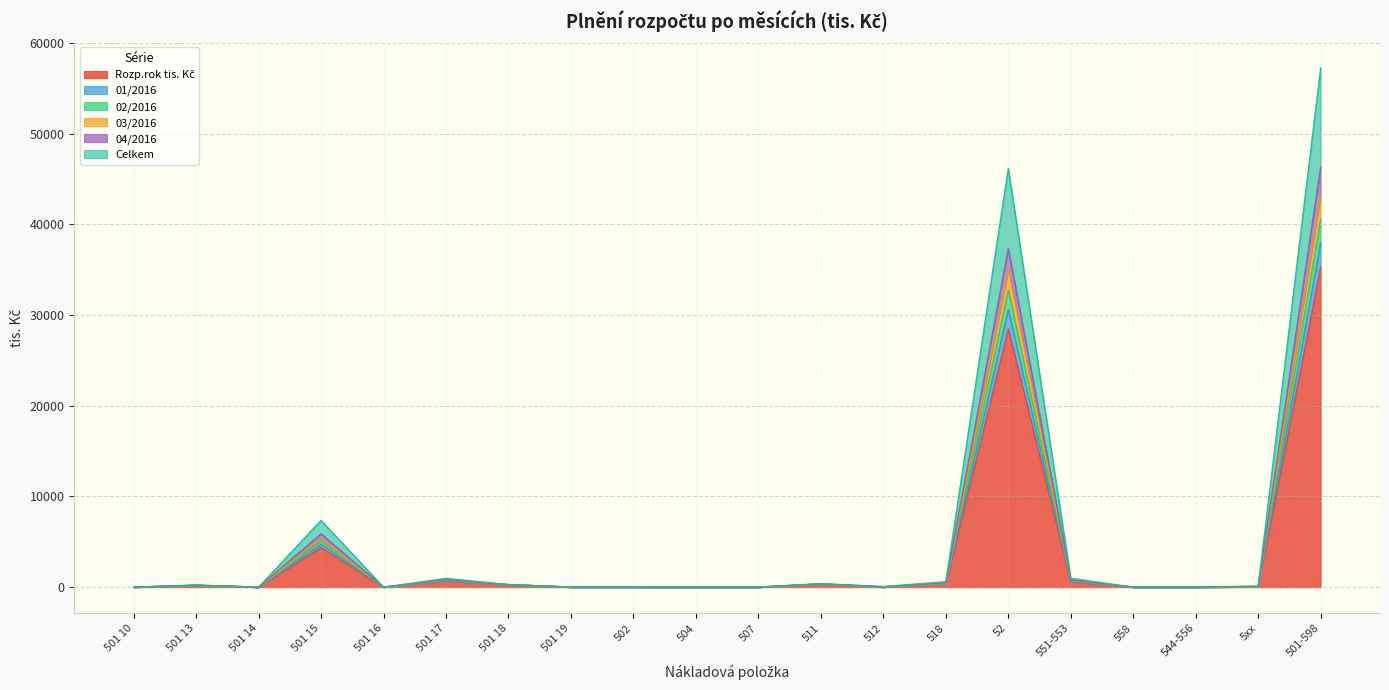

What position from the right is 501 17?

15